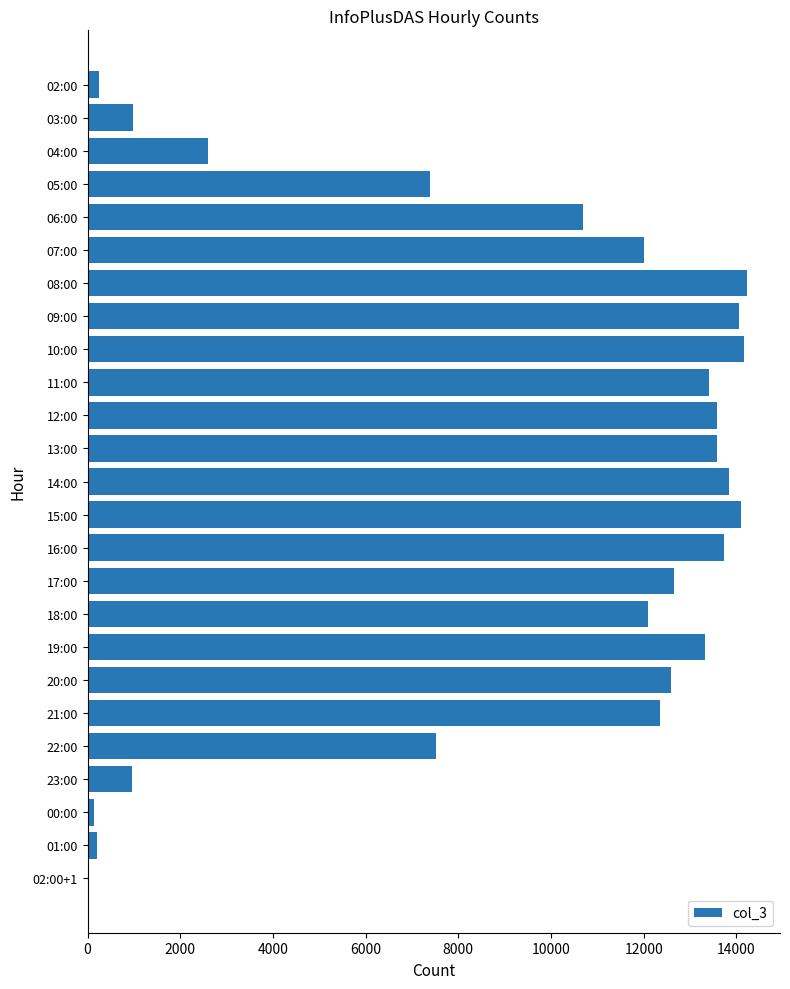

What is the maximum value shown in the chart?

14231